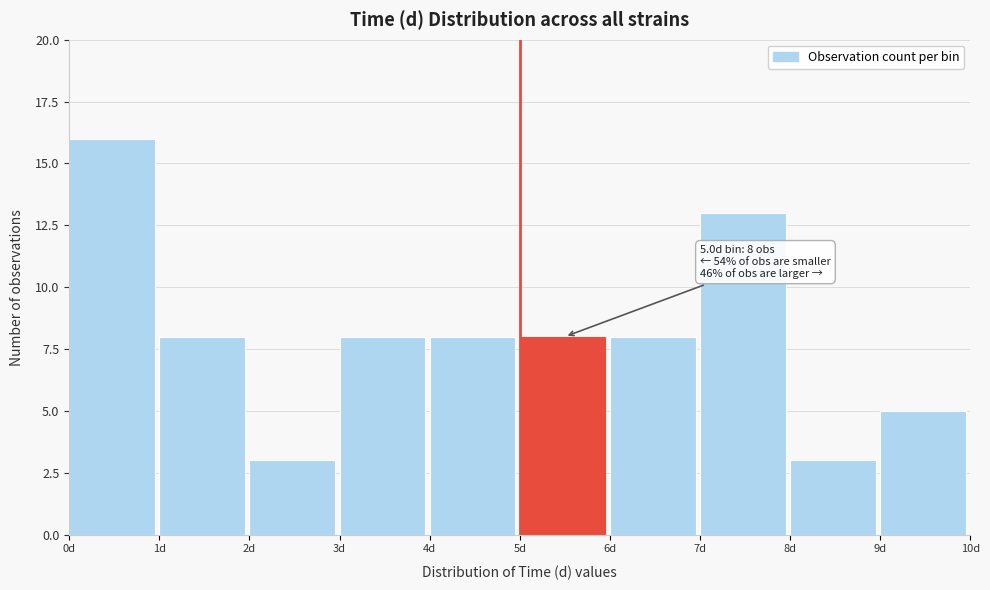

Over which range of the x-axis is the bar tallest?

0 to 1